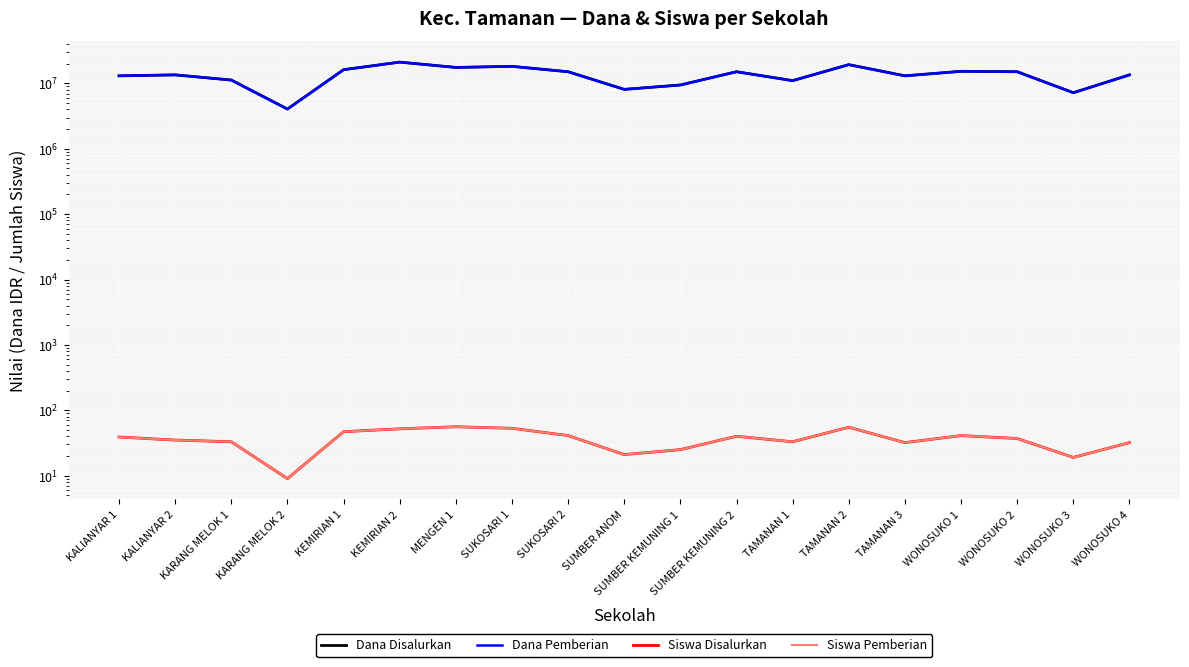

Where is the first local minimum for Dana Disalurkan?

KARANG MELOK 2